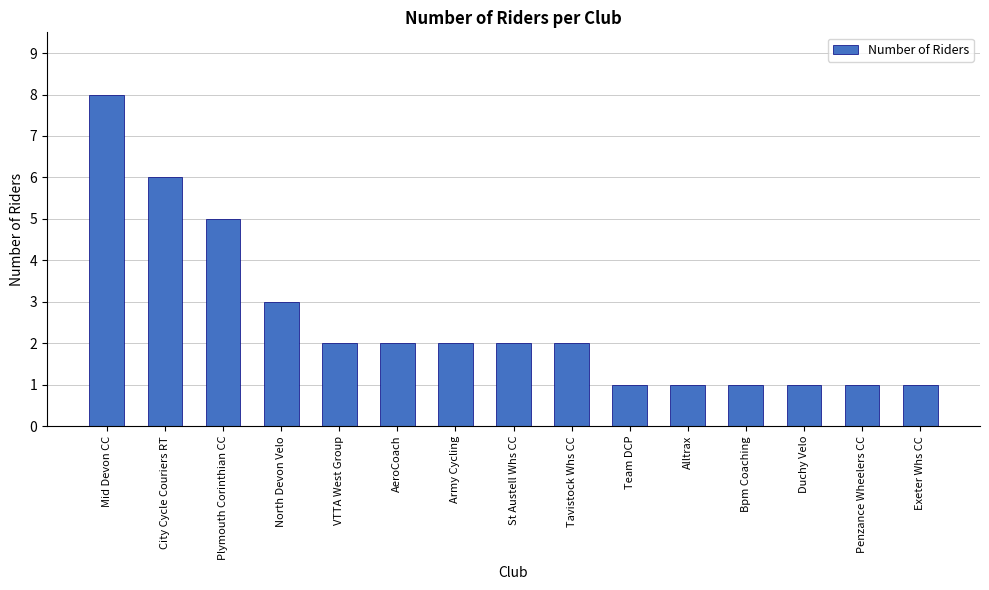

What is the difference between the maximum and minimum values?

7